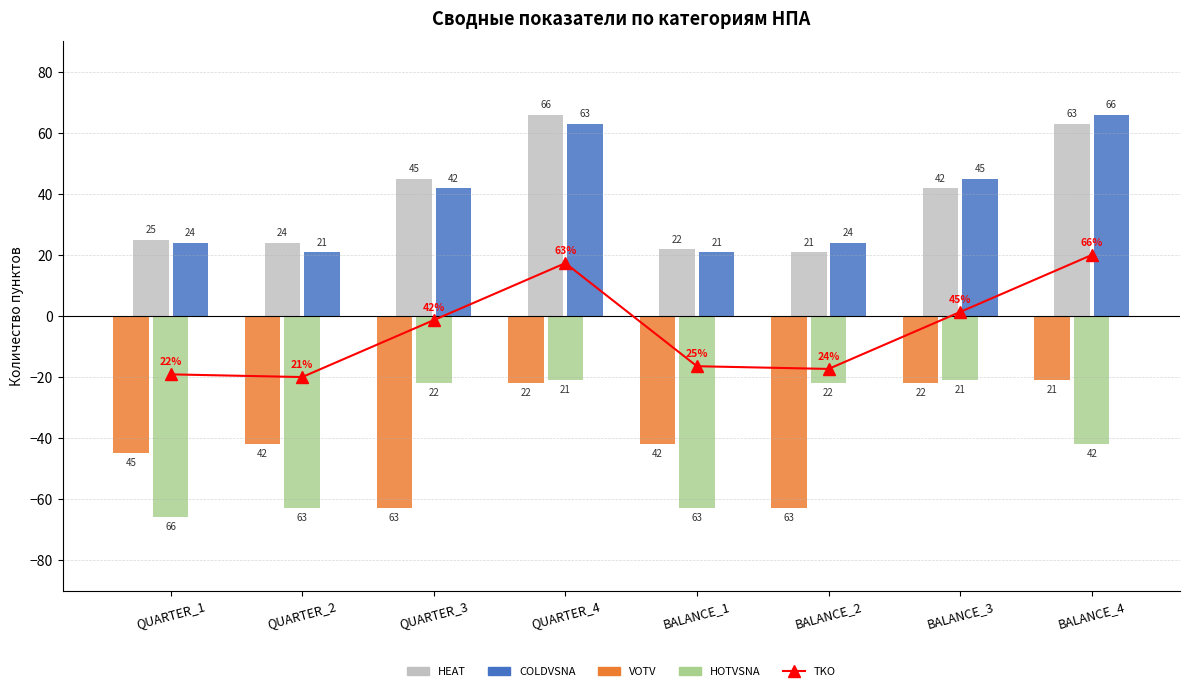

What is the sum of the VOTV values at QUARTER_4 and BALANCE_4?

-43.0